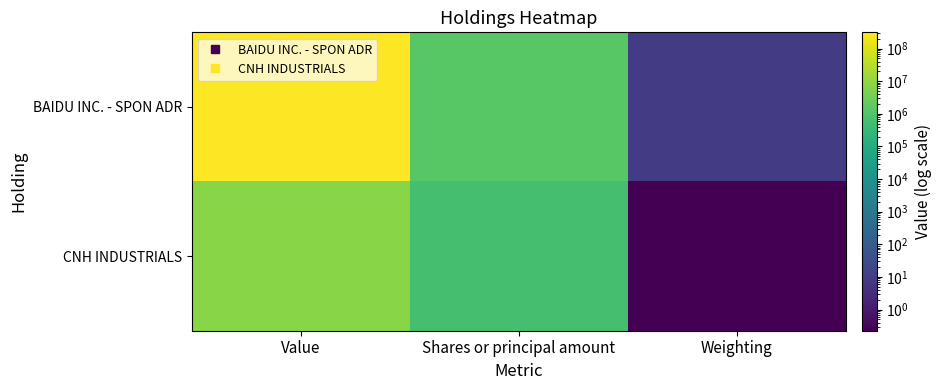

Which series has the largest range (max minus min)?

BAIDU INC. - SPON ADR